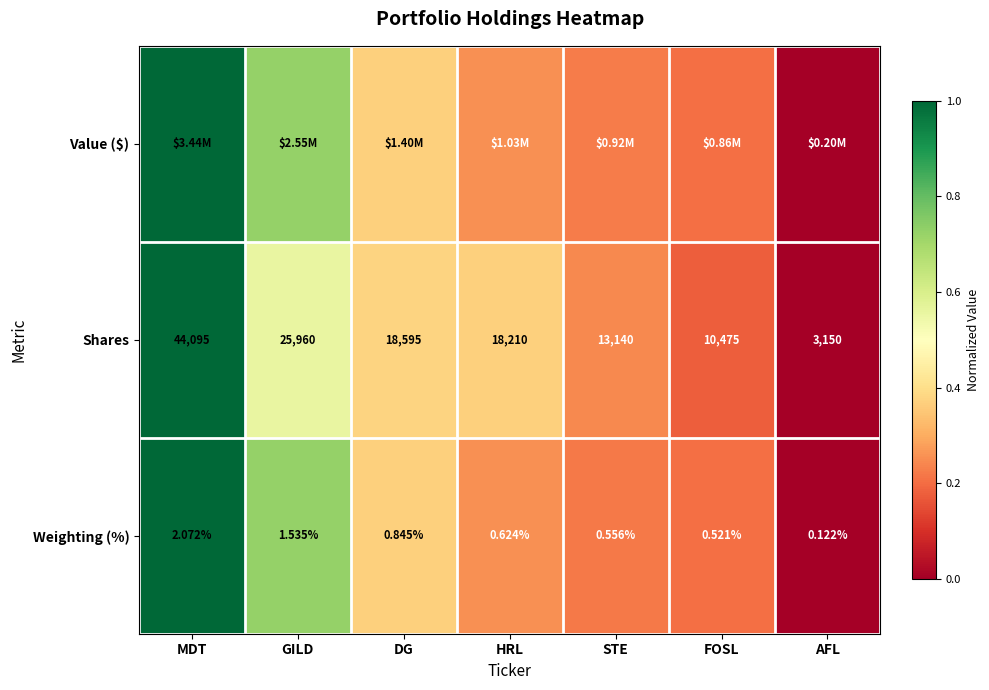

At which label does Shares reach its minimum?

AFL